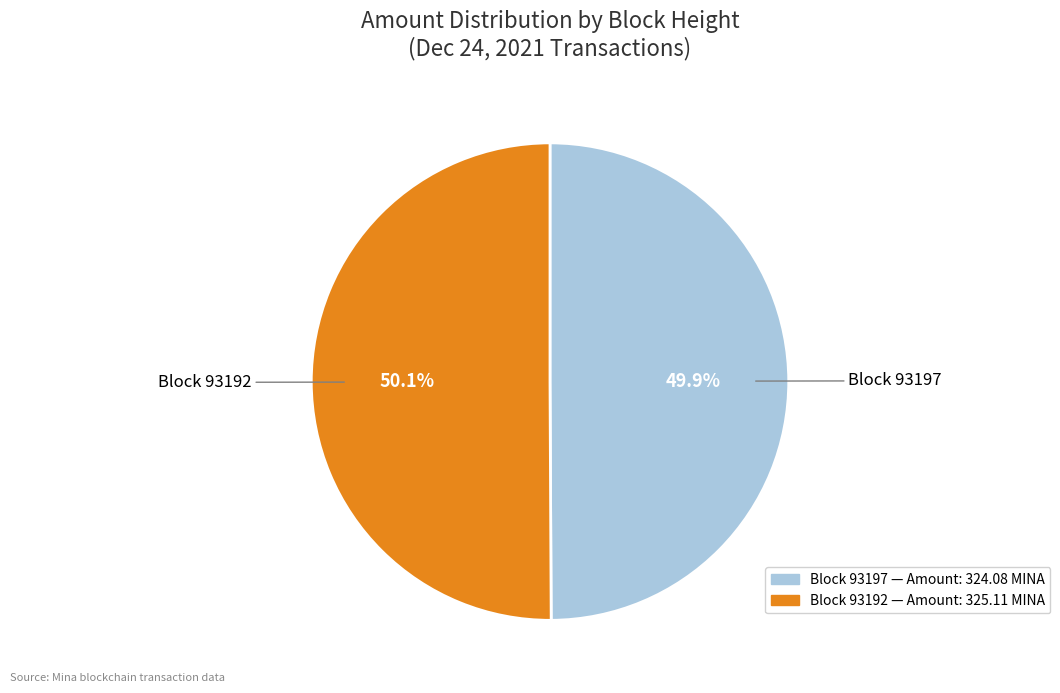

Approximately how many times larger is the value at Block 93197 compared to Block 93192?

1.0